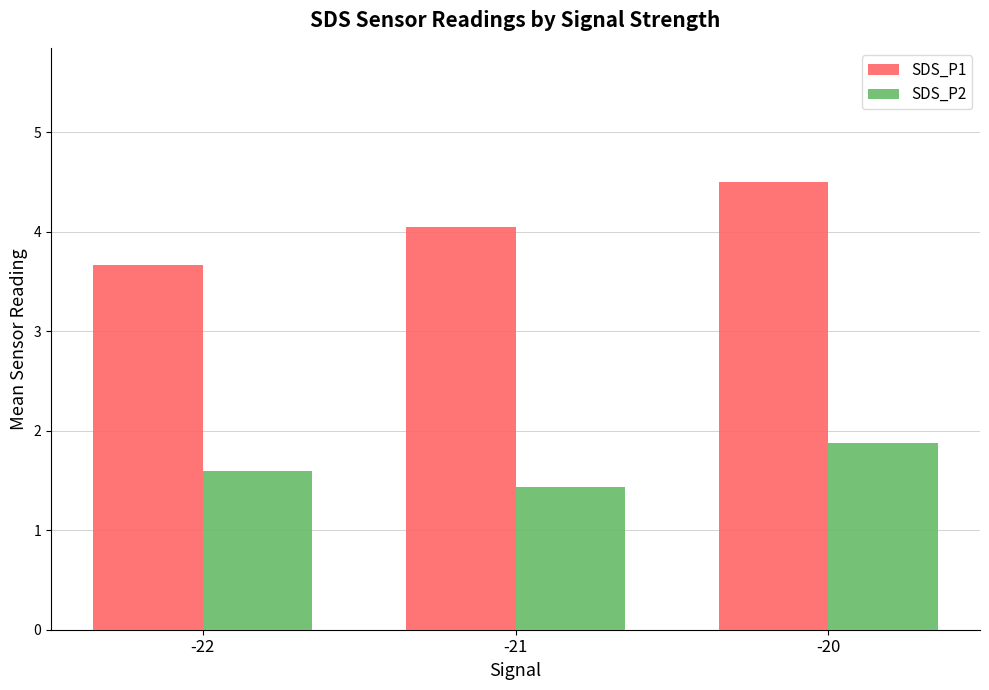

How many SDS_P2 values are between 1 and 2?

3